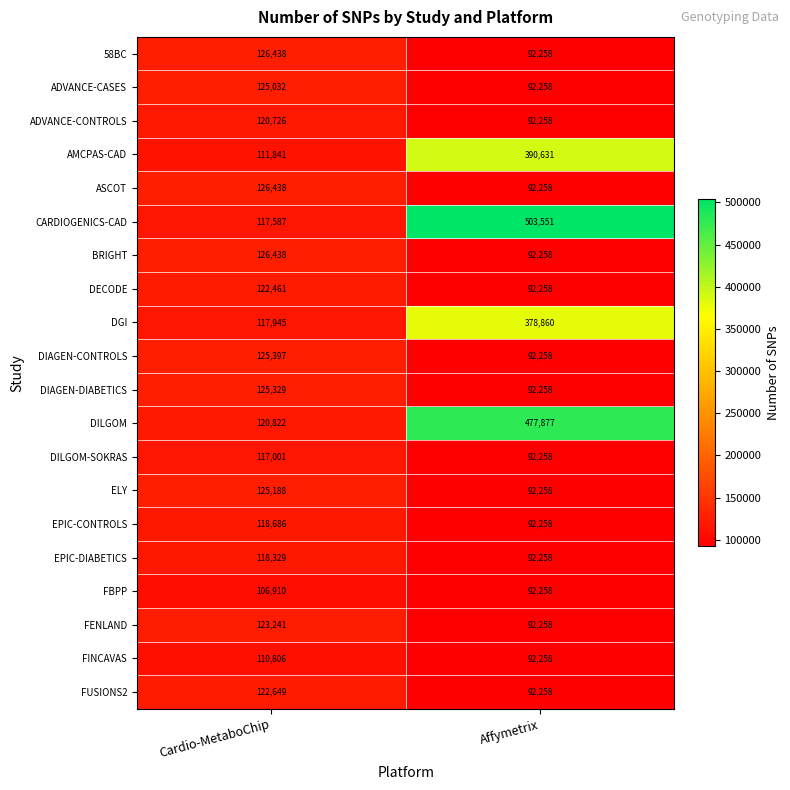

What is the sum of all 58BC values?

218696